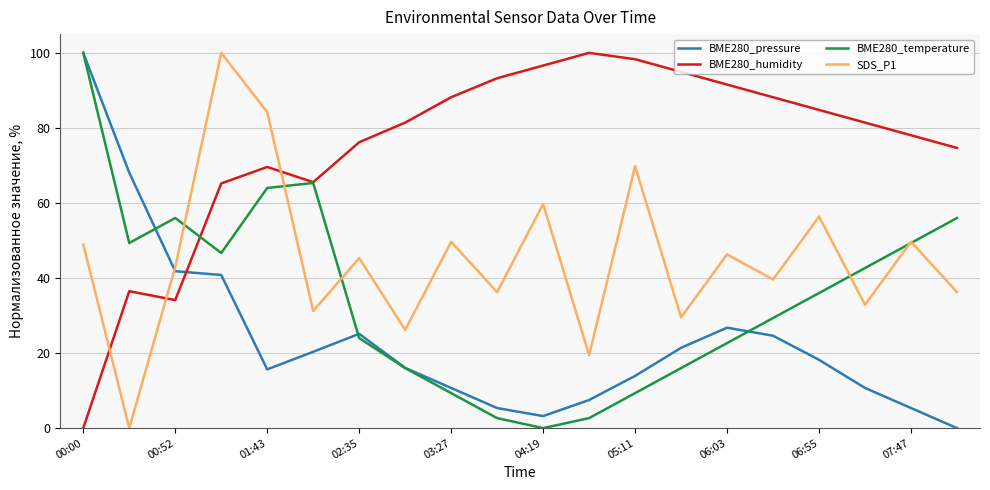

What are all the series names shown in the legend?

BME280_pressure, BME280_humidity, BME280_temperature, SDS_P1